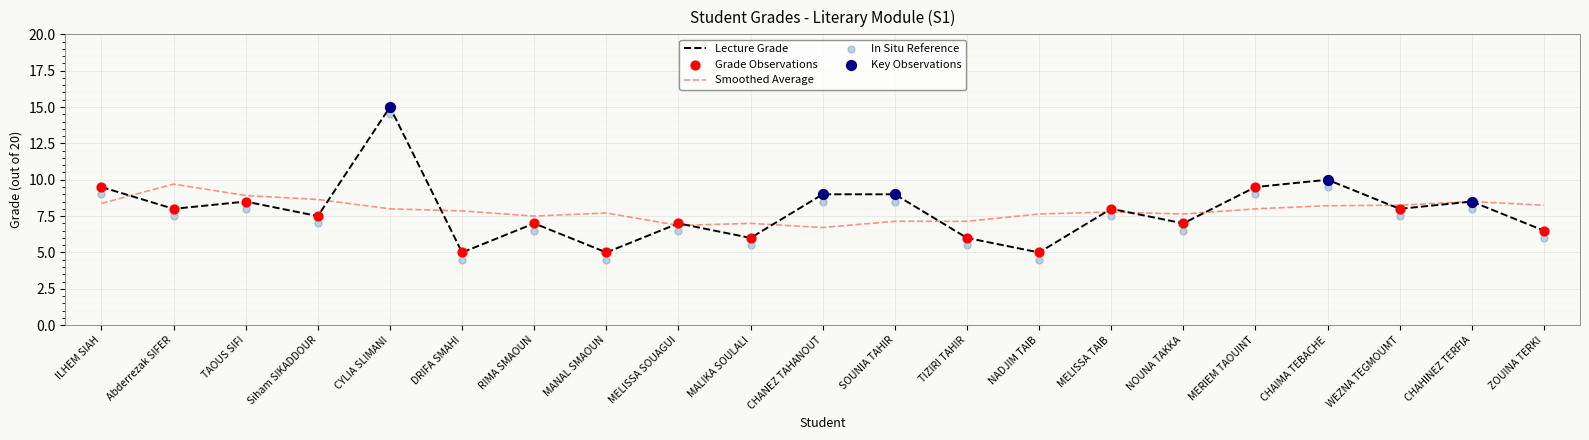

Which has a higher value, Abderrezak SIFER or RIMA SMAOUN?

Abderrezak SIFER